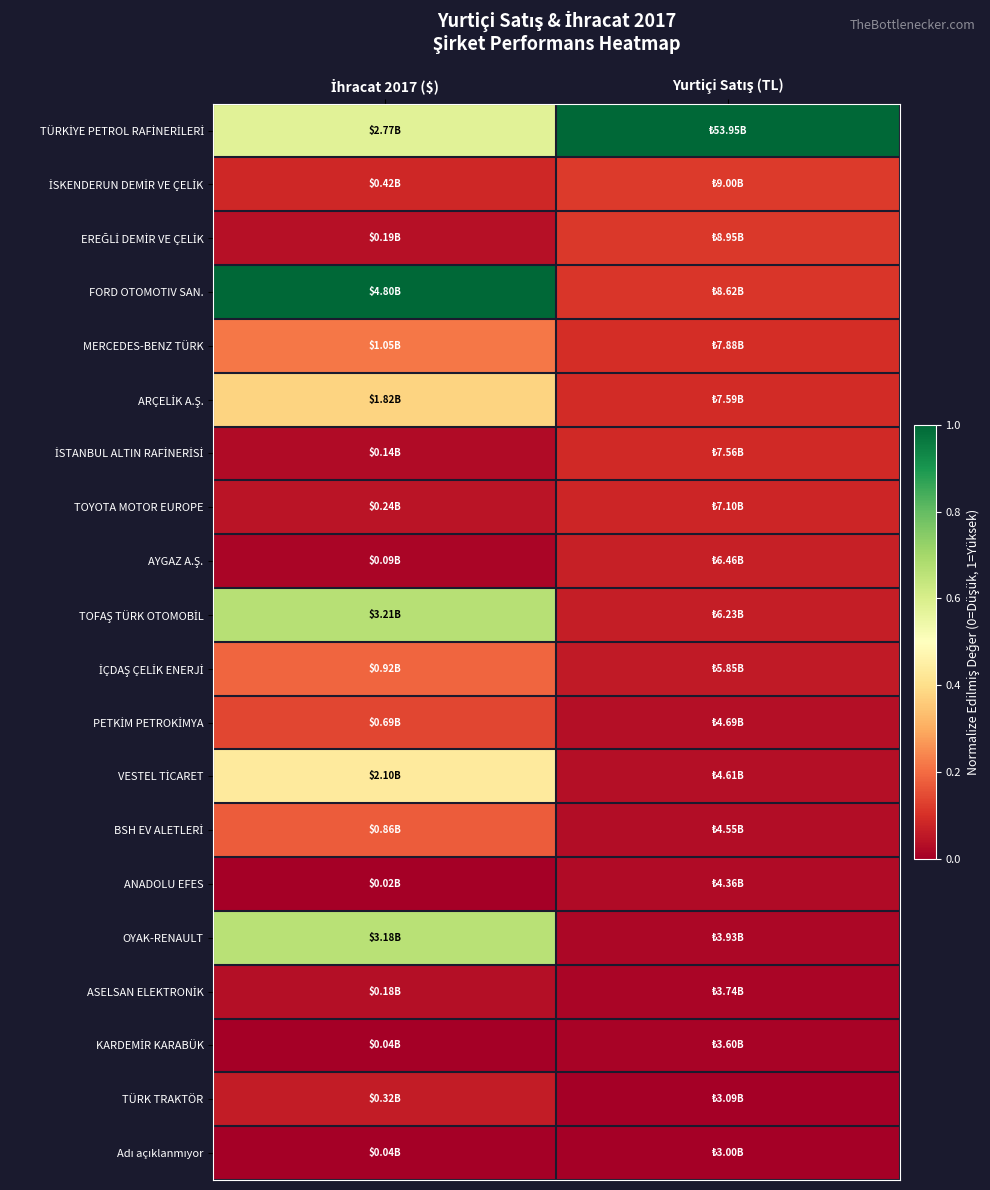

Count the number of data series in this chart.

20